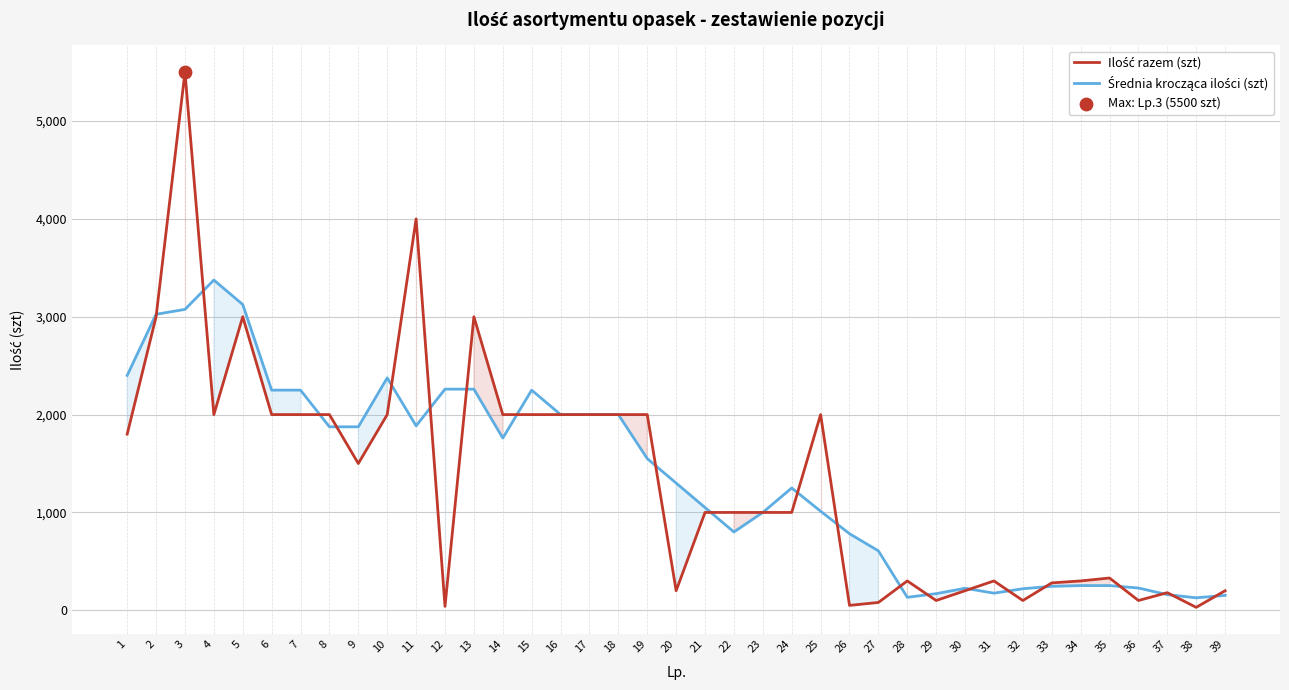

At how many categories does at least one series exceed 2804?

6